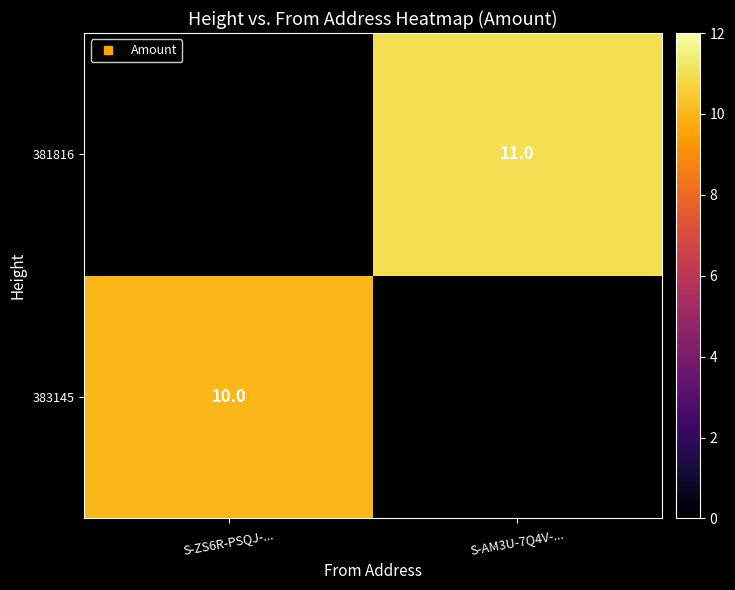

Rank the categories by 381816 value from lowest to highest.

S-ZS6R-PSQJ-..., S-AM3U-7Q4V-...